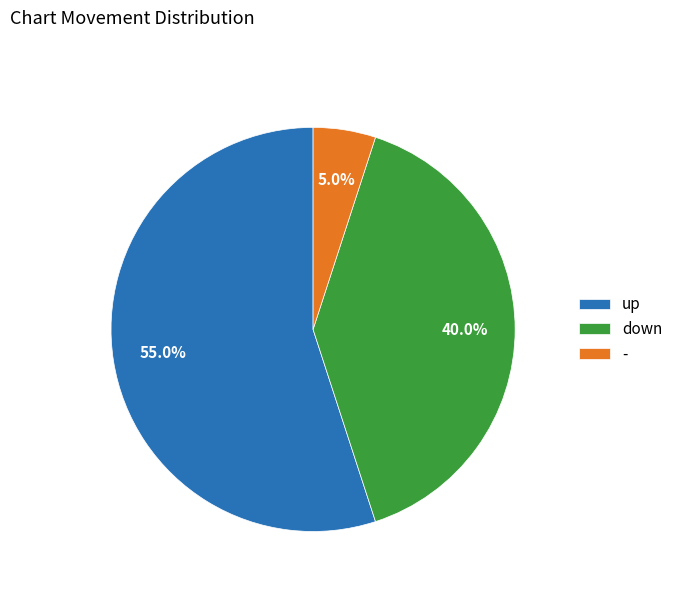

Is it true that - is 5% of the pie?

True